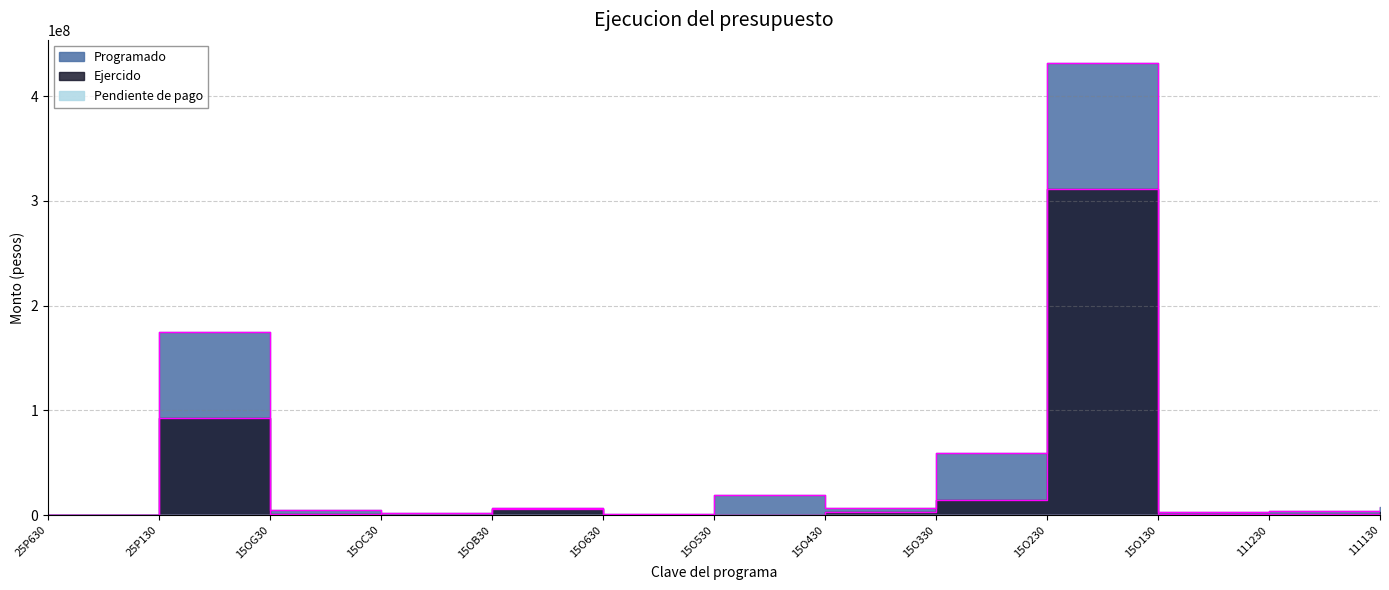

What is the difference between the Programado values at 15O430 and 15O630?

5888084